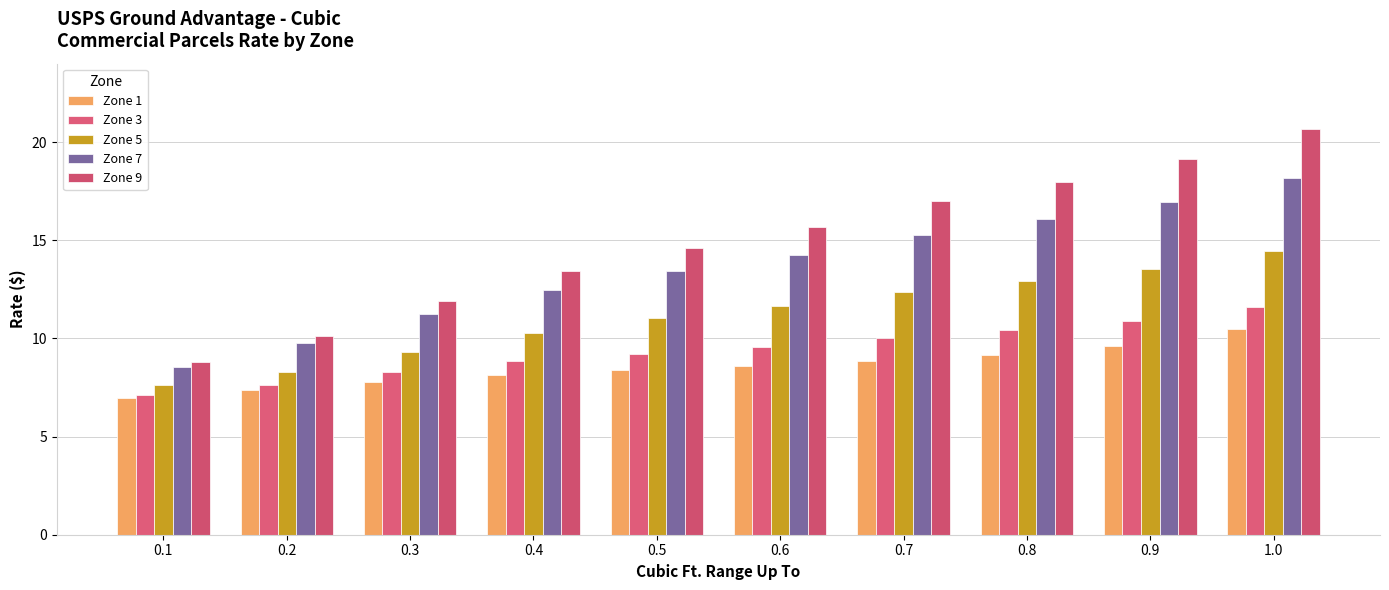

How many values in the Zone 7 series are below 14?

5